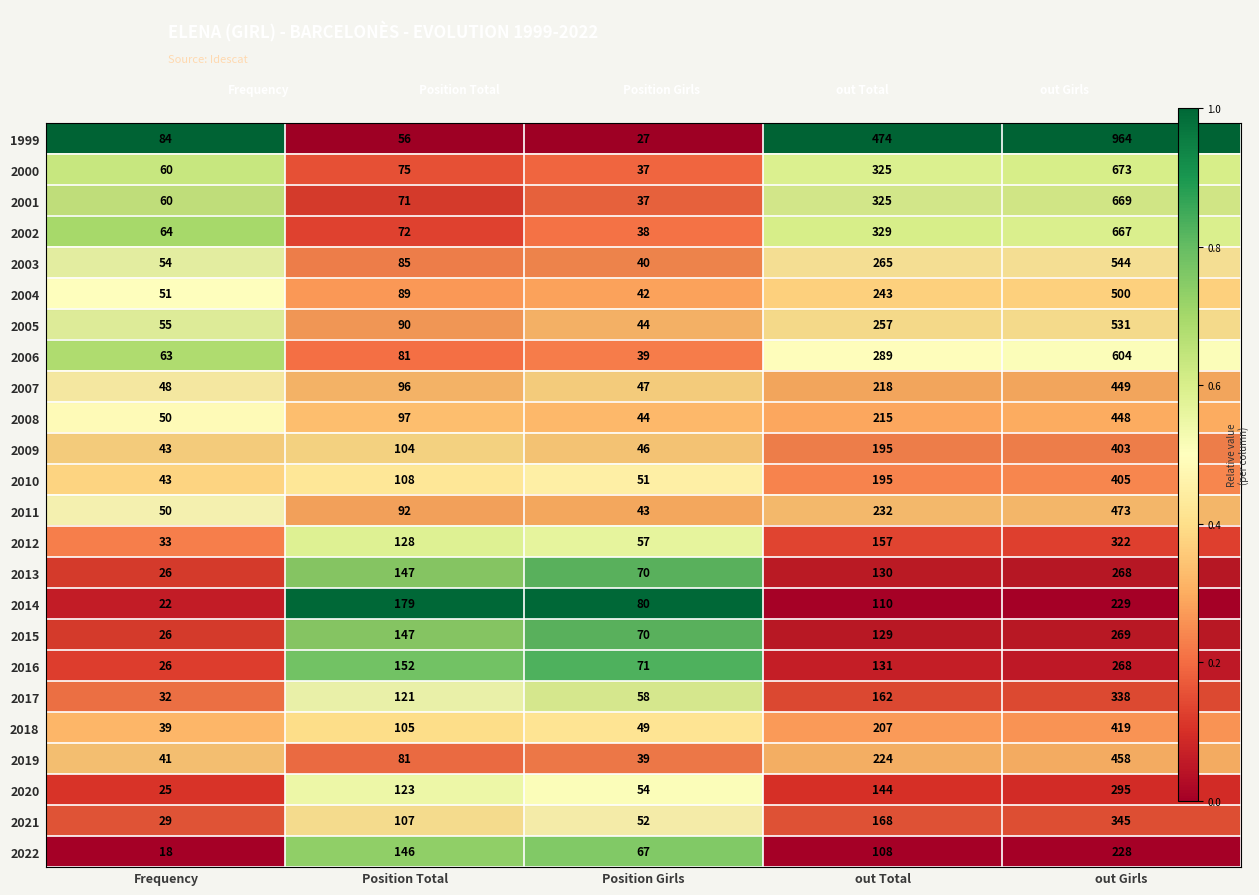

Which series has the widest spread of values?

1999